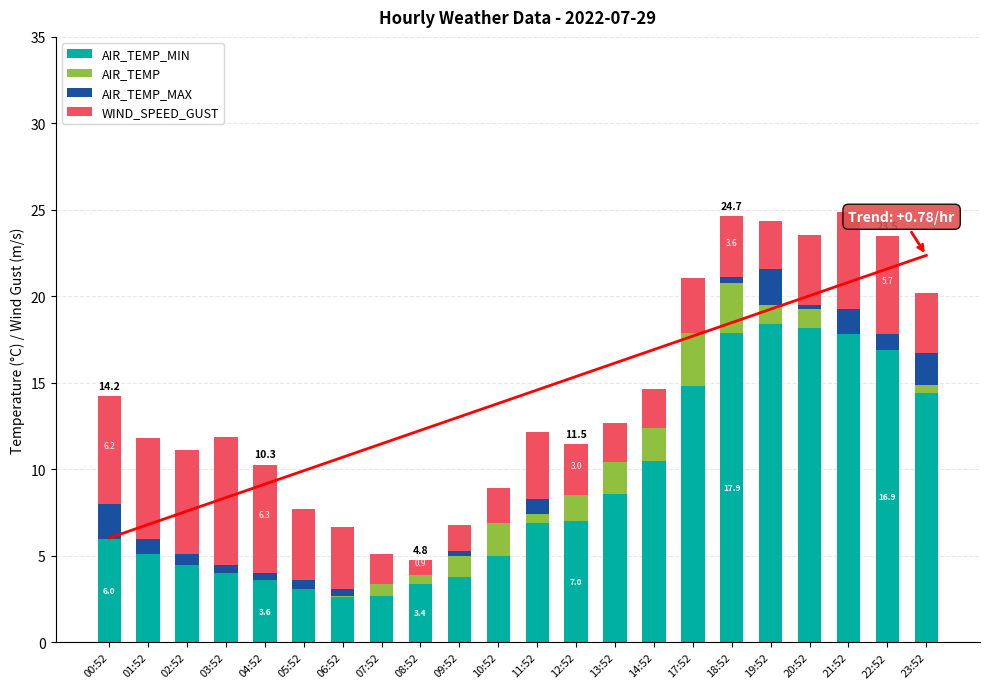

Which series has the largest total across all categories?

AIR_TEMP_MIN